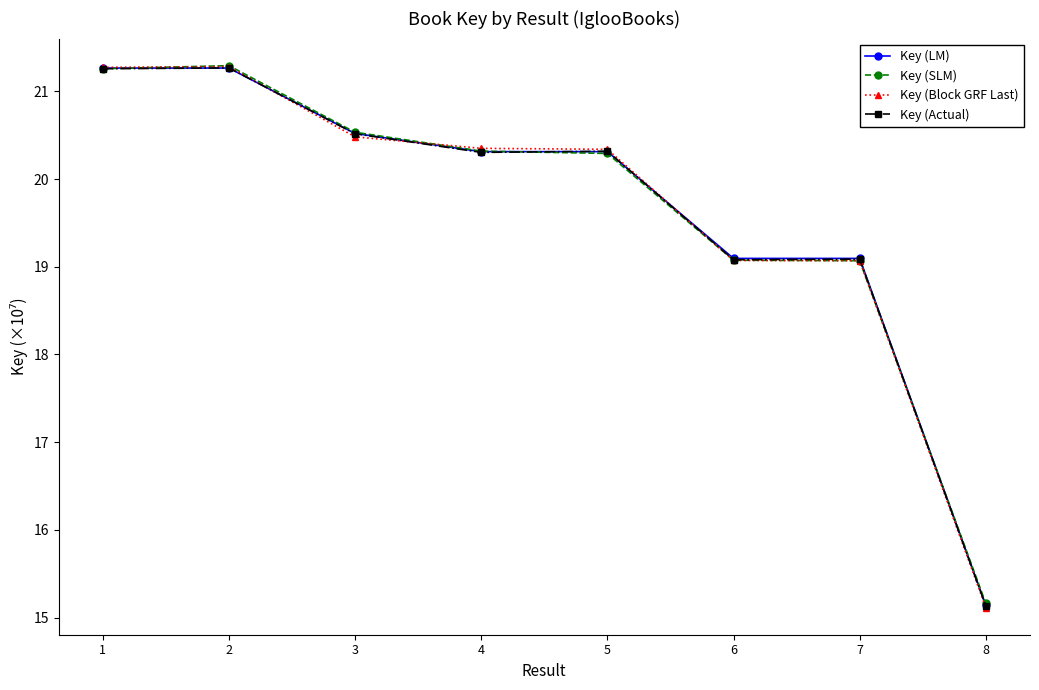

List the series in order of their overall mean, highest first.

Key (LM), Key (SLM), Key (Block GRF Last), Key (Actual)